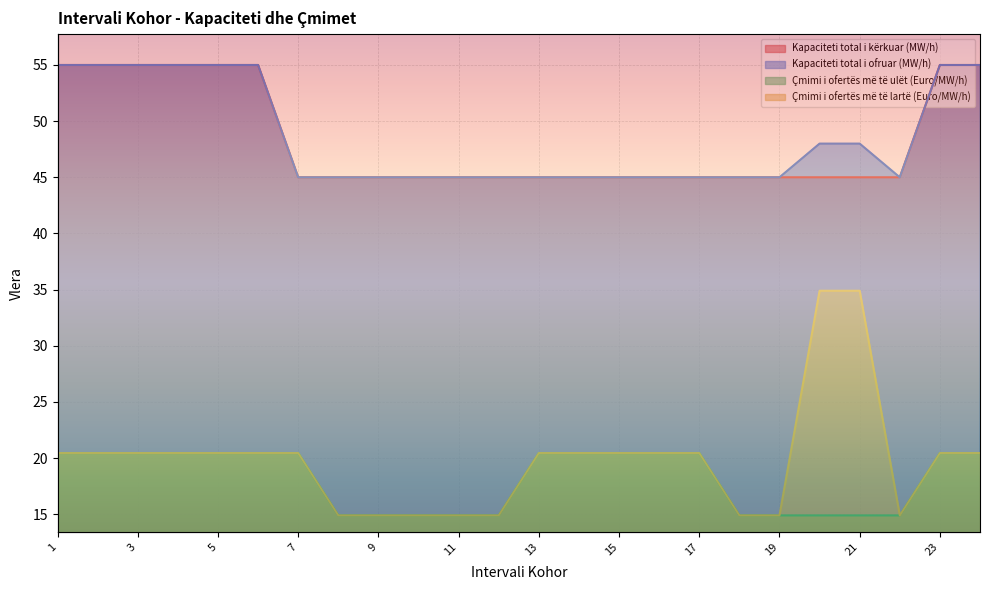

Reading left to right, list all the values displayed in this chart.

Kapaciteti total i kërkuar (MW/h): 1=55.0	2=55.0	3=55.0	4=55.0	5=55.0	6=55.0	7=45.0	8=45.0	9=45.0	10=45.0	11=45.0	12=45.0	13=45.0	14=45.0	15=45.0	16=45.0	17=45.0	18=45.0	19=45.0	20=45.0	21=45.0	22=45.0	23=55.0	24=55.0
Kapaciteti total i ofruar (MW/h): 1=55.0	2=55.0	3=55.0	4=55.0	5=55.0	6=55.0	7=45.0	8=45.0	9=45.0	10=45.0	11=45.0	12=45.0	13=45.0	14=45.0	15=45.0	16=45.0	17=45.0	18=45.0	19=45.0	20=48.0	21=48.0	22=45.0	23=55.0	24=55.0
Çmimi i ofertës më të ulët (Euro/MW/h): 1=20.4	2=20.4	3=20.4	4=20.4	5=20.4	6=20.4	7=20.4	8=14.9	9=14.9	10=14.9	11=14.9	12=14.9	13=20.4	14=20.4	15=20.4	16=20.4	17=20.4	18=14.9	19=14.9	20=14.9	21=14.9	22=14.9	23=20.4	24=20.4
Çmimi i ofertës më të lartë (Euro/MW/h): 1=20.4	2=20.4	3=20.4	4=20.4	5=20.4	6=20.4	7=20.4	8=14.9	9=14.9	10=14.9	11=14.9	12=14.9	13=20.4	14=20.4	15=20.4	16=20.4	17=20.4	18=14.9	19=14.9	20=34.9	21=34.9	22=14.9	23=20.4	24=20.4